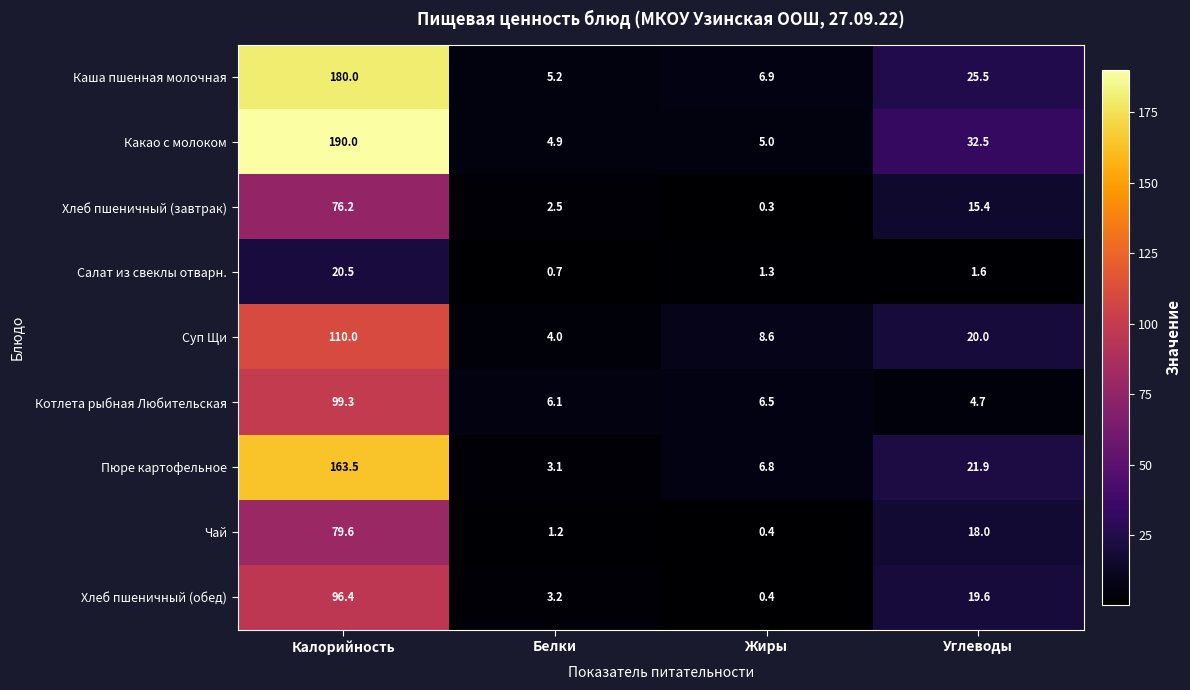

Which category has the highest value across all series?

Калорийность